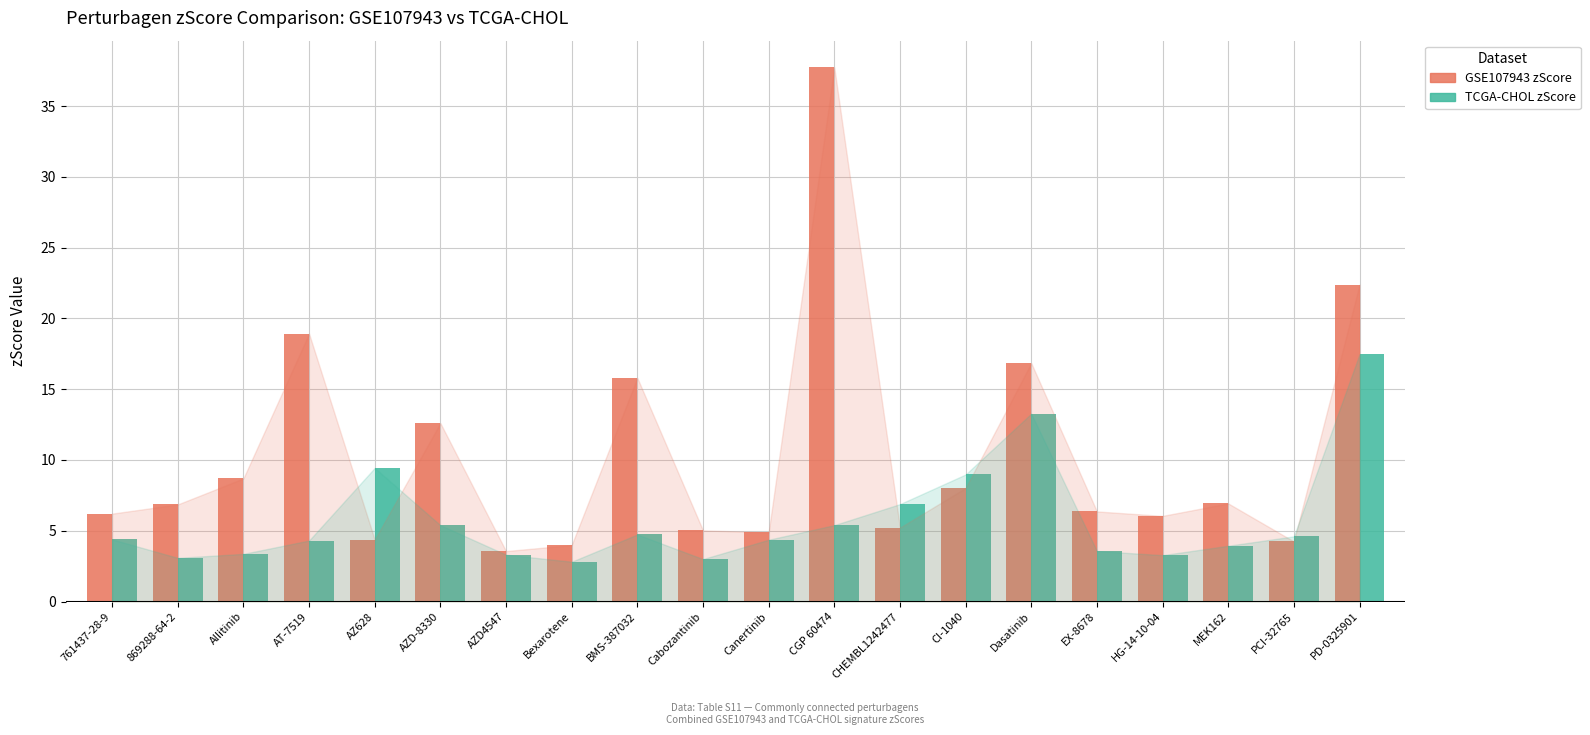

List the series in order of their peak value, lowest first.

TCGA-CHOL zScore, GSE107943 zScore